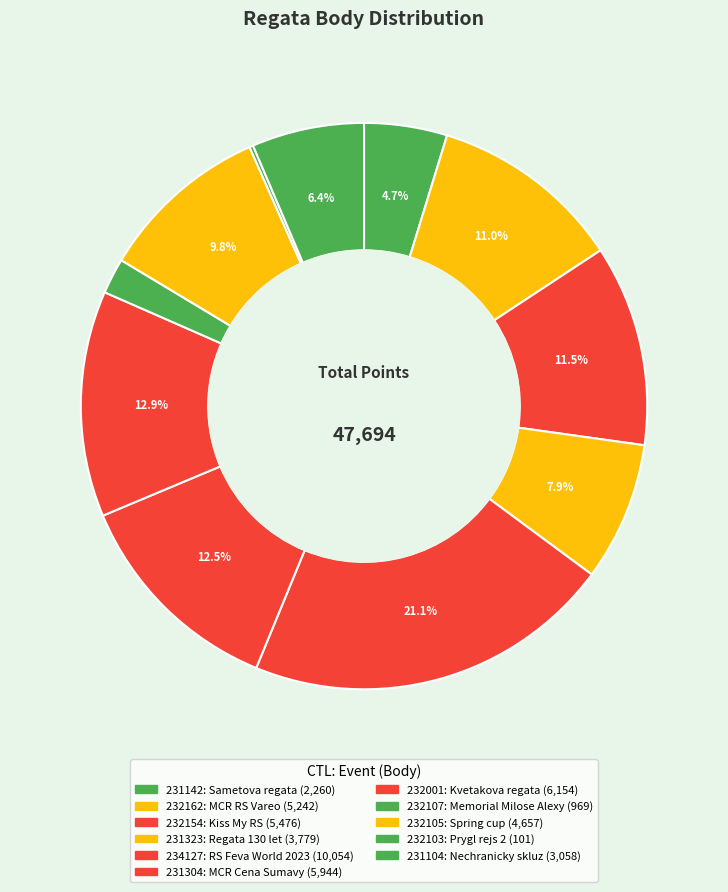

To the nearest percent, what is the average slice percentage?

9%